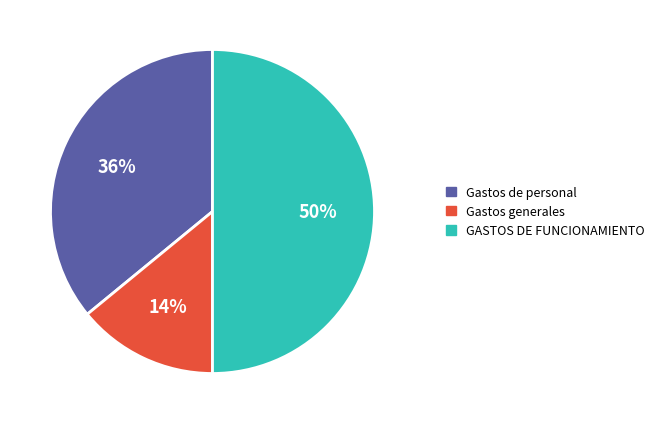

The Gastos de personal slice represents 36% of the pie. True or false?

True